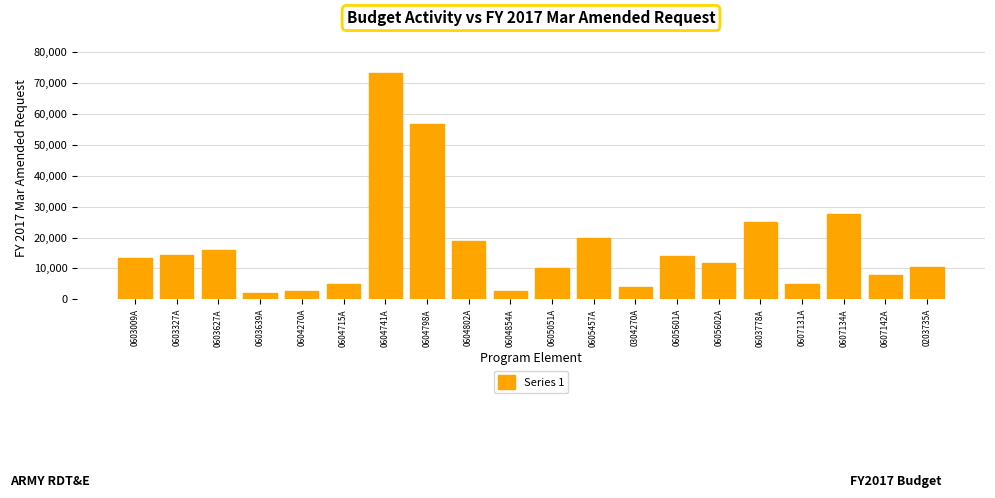

Is it true that the value at 0607142A is 8000?

True